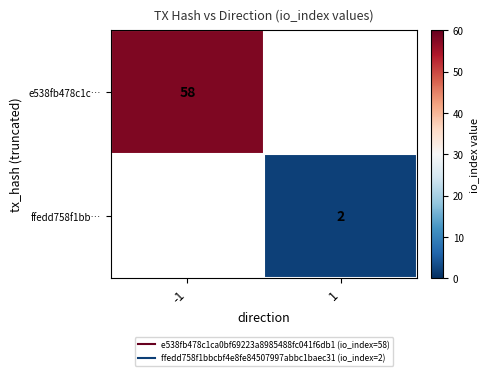

What is the maximum value shown in the chart?

58.0